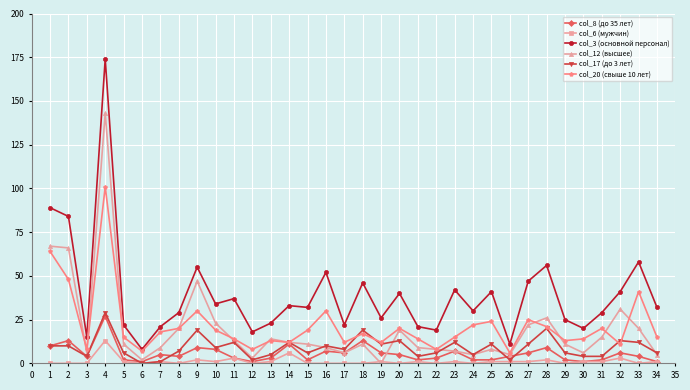

Which label corresponds to the largest value in the chart?

4